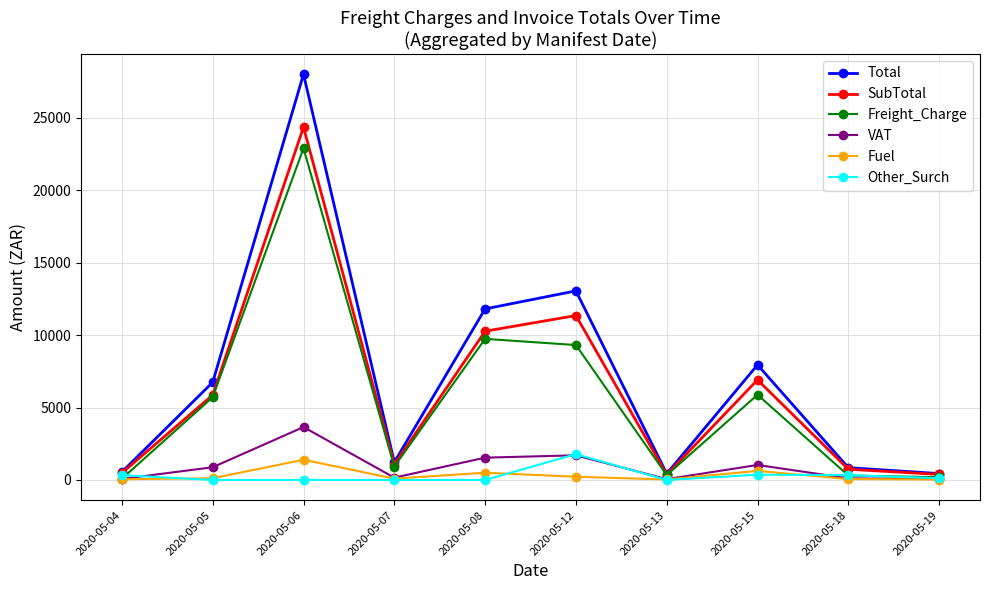

Which series has the largest total across all categories?

Total